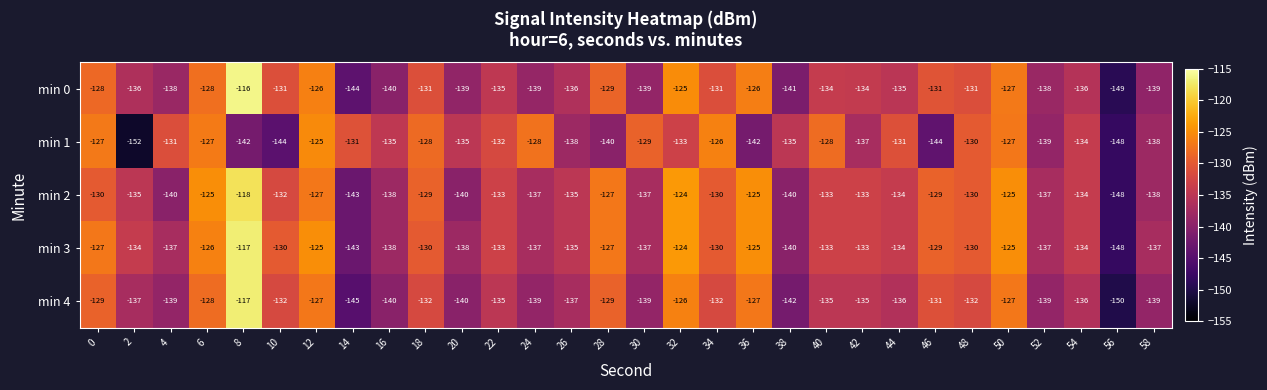

Which category has the highest value across all series?

8